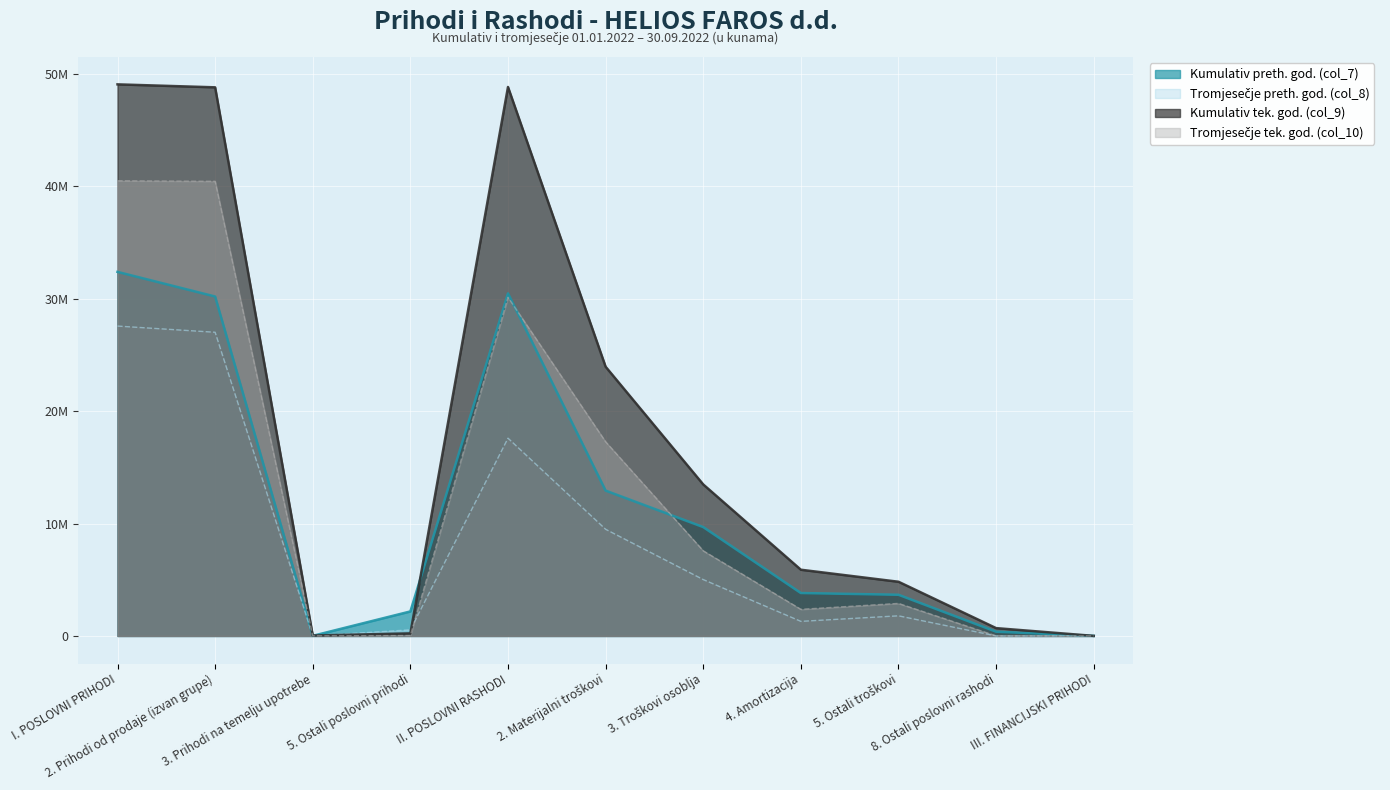

List the labels in order of Kumulativ tek. god. (col_9) value, smallest first.

III. FINANCIJSKI PRIHODI, 3. Prihodi na temelju upotrebe, 5. Ostali poslovni prihodi, 8. Ostali poslovni rashodi, 5. Ostali troškovi, 4. Amortizacija, 3. Troškovi osoblja, 2. Materijalni troškovi, 2. Prihodi od prodaje (izvan grupe), II. POSLOVNI RASHODI, I. POSLOVNI PRIHODI